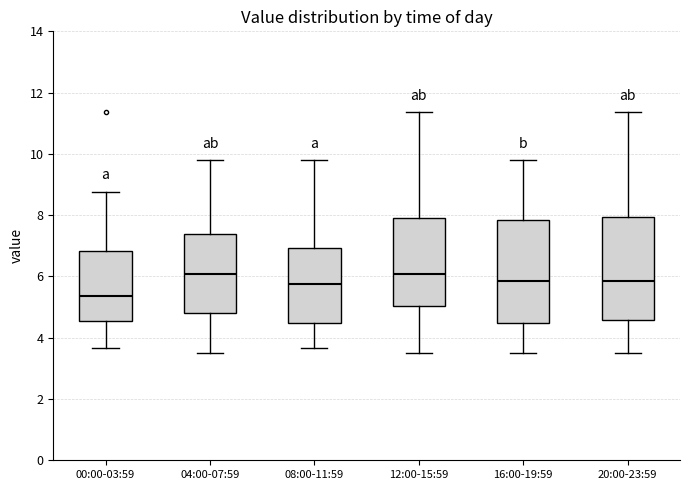

Reading left to right, transcribe this box plot: for each box, give where its median line is, the range the box spans, and where its two whiskers end, as read against the y-axis. The values are not printed on the chart, so give them approximately, as read against the axis.

00:00-03:59: median 5.4, box 4.6 to 6.8, whiskers 3.6 to 8.8
04:00-07:59: median 6.0, box 4.8 to 7.4, whiskers 3.6 to 9.8
08:00-11:59: median 5.8, box 4.4 to 7.0, whiskers 3.6 to 9.8
12:00-15:59: median 6.0, box 5.0 to 8.0, whiskers 3.6 to 11.4
16:00-19:59: median 5.8, box 4.4 to 7.8, whiskers 3.6 to 9.8
20:00-23:59: median 5.8, box 4.6 to 8.0, whiskers 3.6 to 11.4